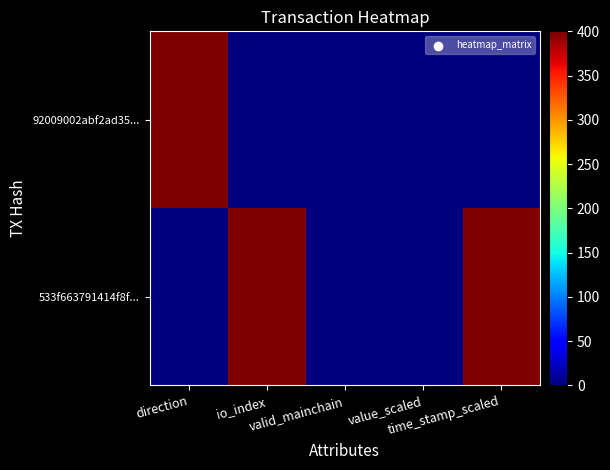

Count the number of categories in the chart.

5